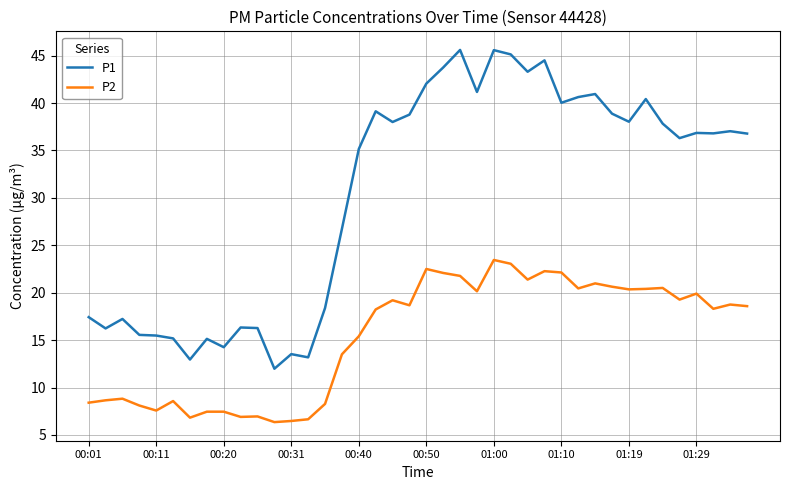

Which series has the widest spread of values?

P1